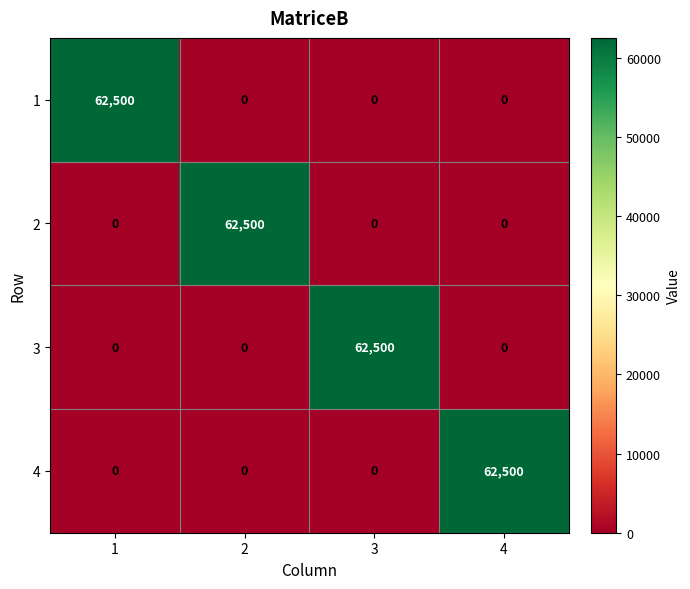

Is it true that 3 equals 0 at 4?

True